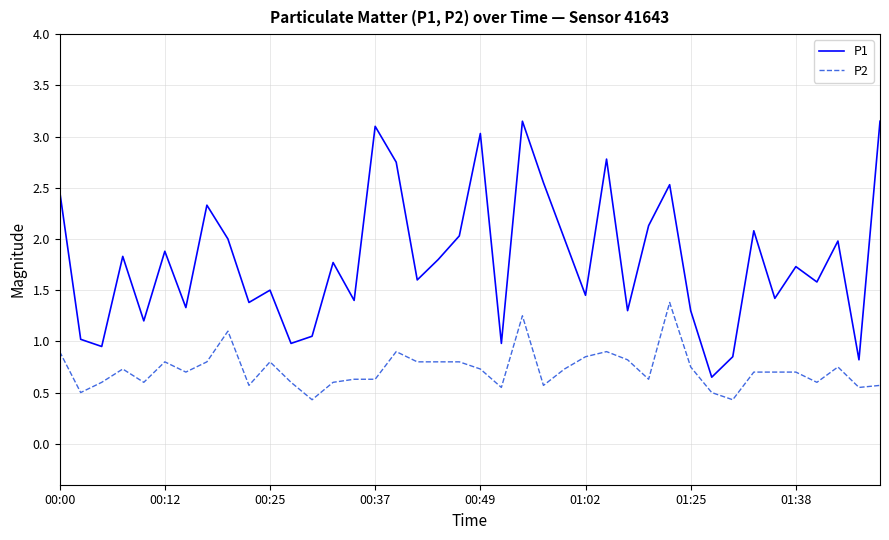

Which series has the largest total across all categories?

P1